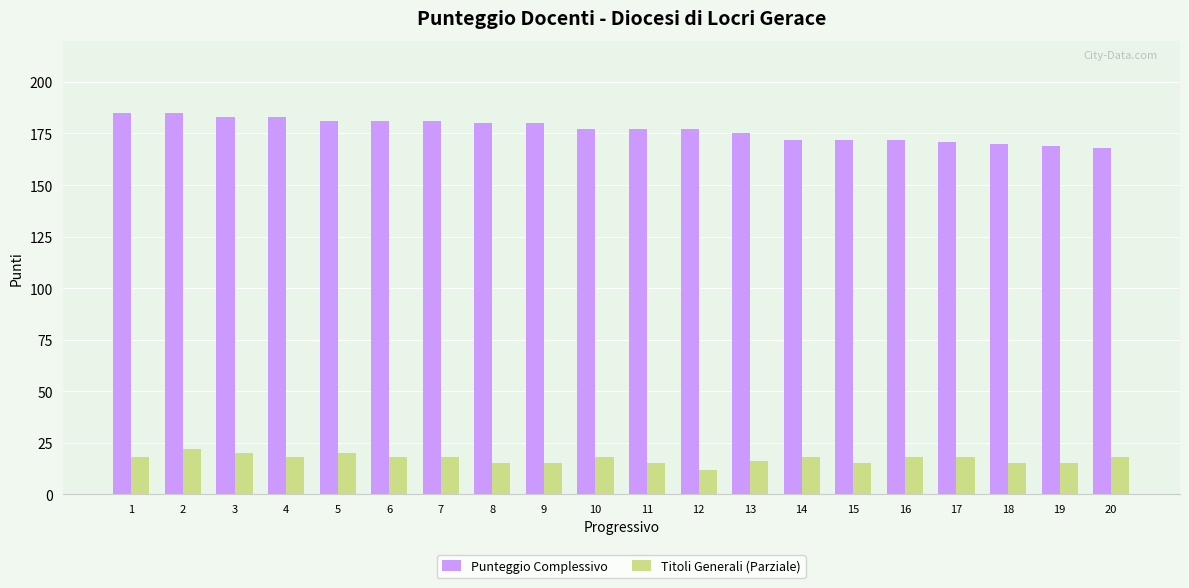

What is the difference between the highest and lowest values at 17?

153